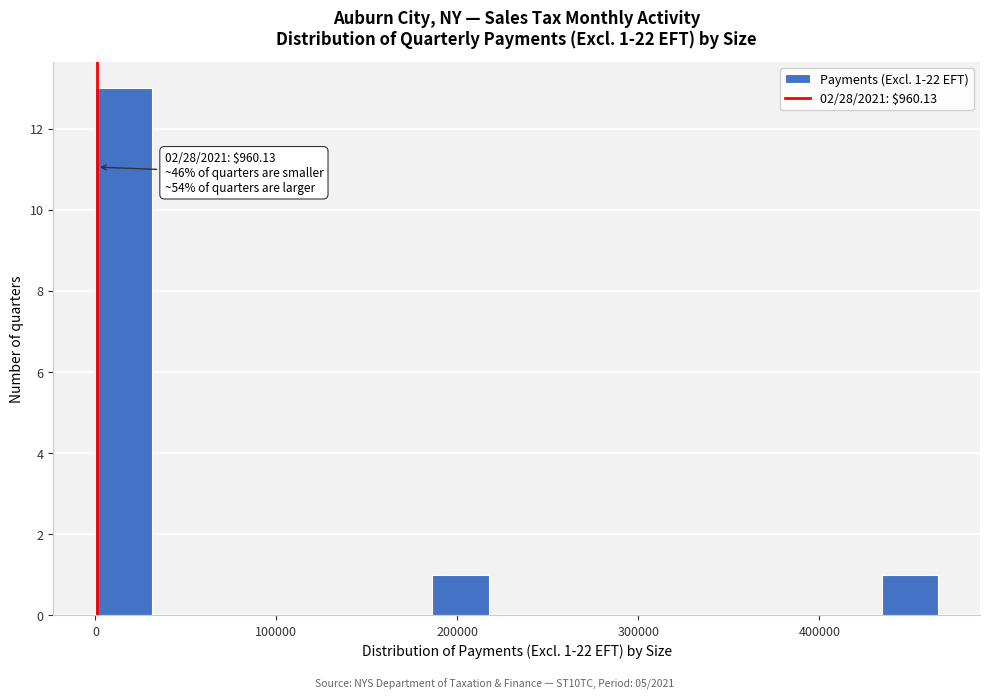

Read against the x-axis, roughly where is the centre of the tallest bar?

20000